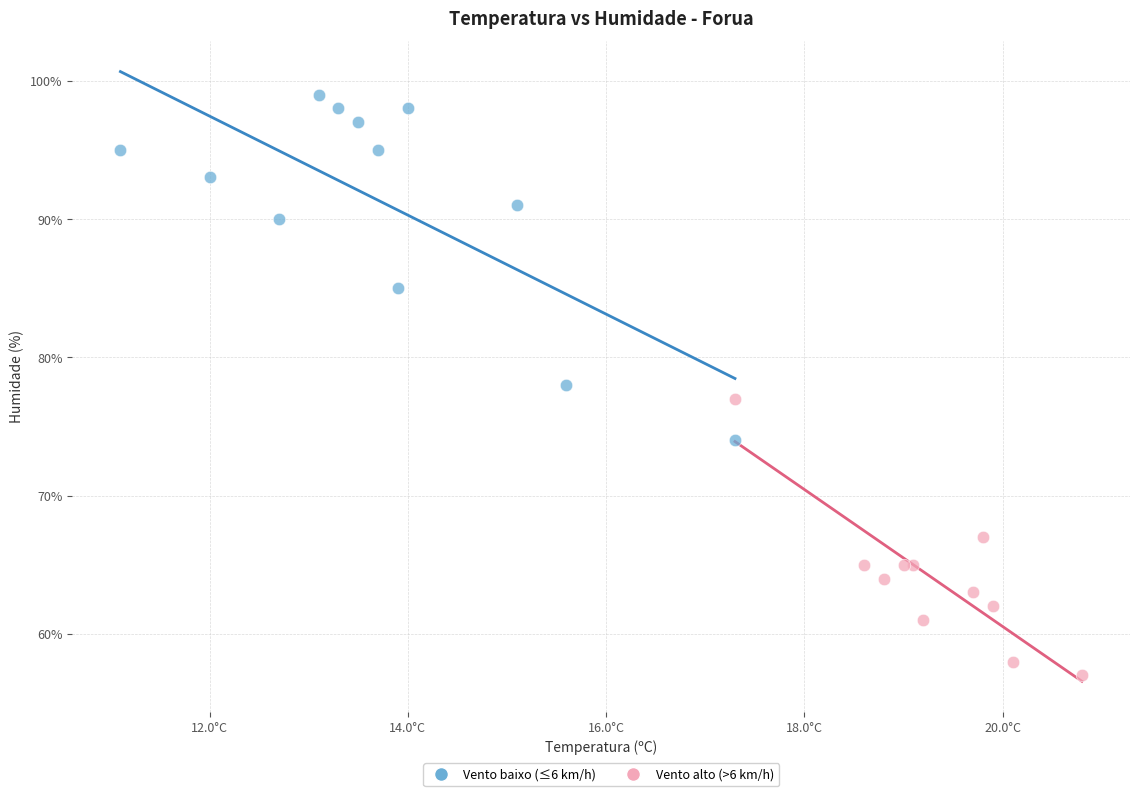

What are all the series names shown in the legend?

Vento baixo (≤6 km/h), Vento alto (>6 km/h)